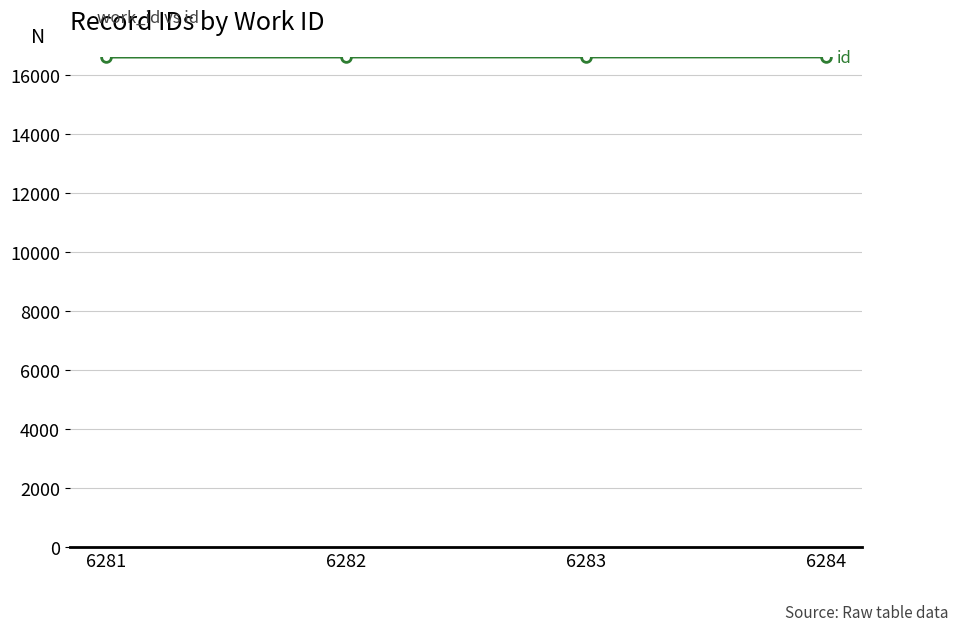

What is the ratio of the value at 6281 to the value at 6282?

1.0